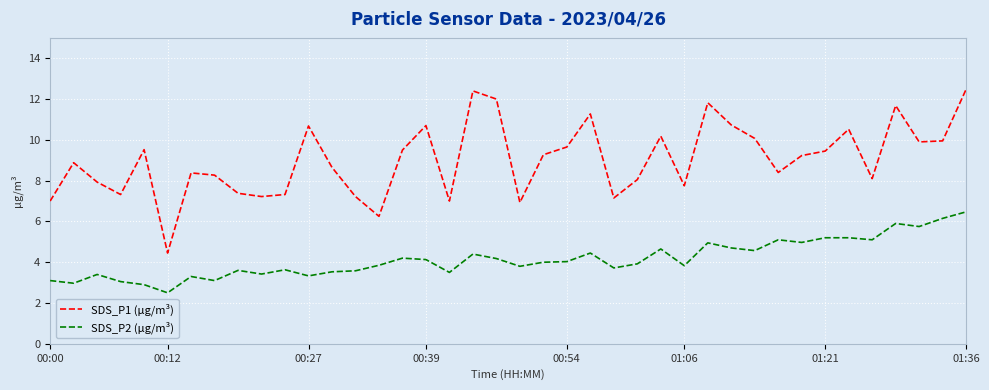

What is the minimum value shown in the chart?

2.5